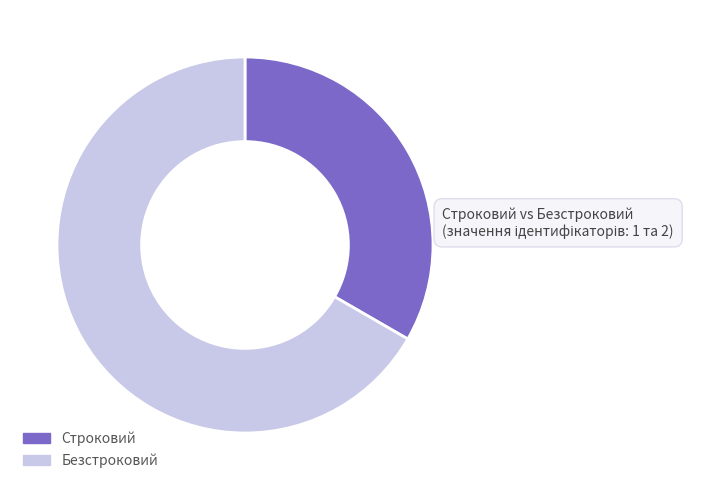

Approximately how many times larger is the value at Безстроковий compared to Строковий?

2.0